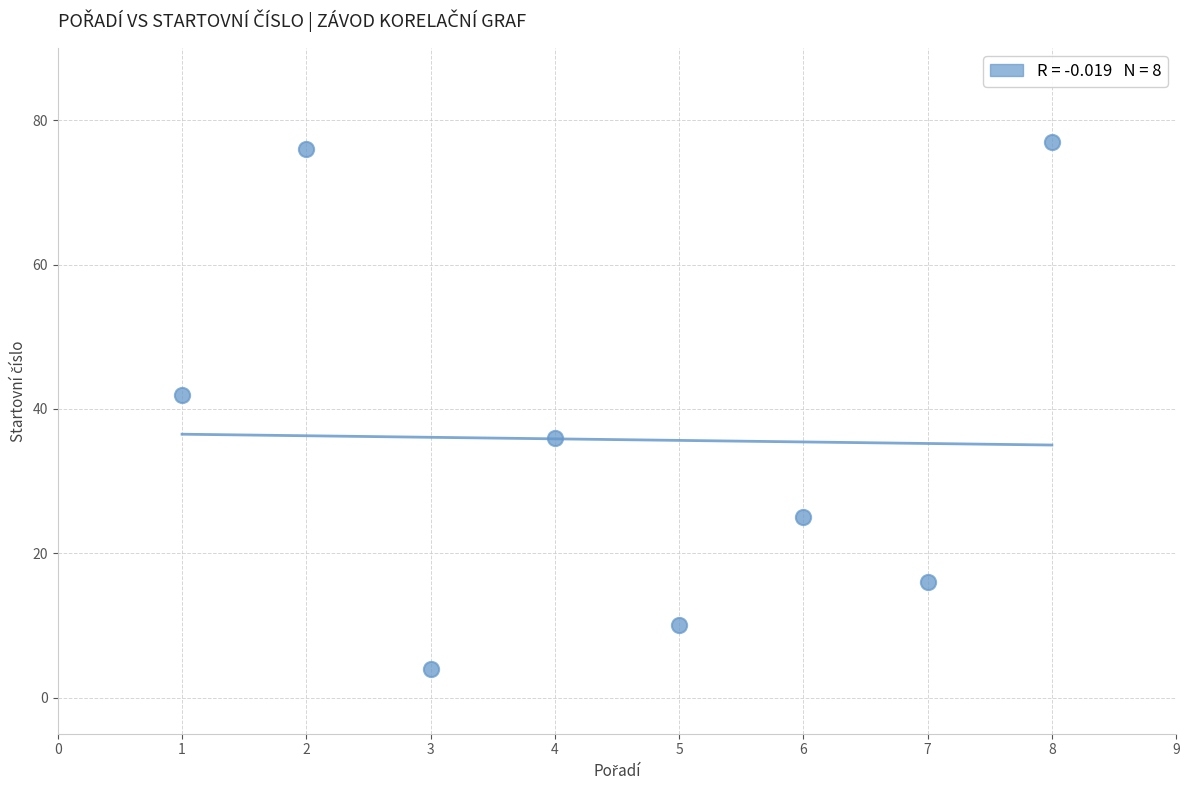

What is the average Y value?

36